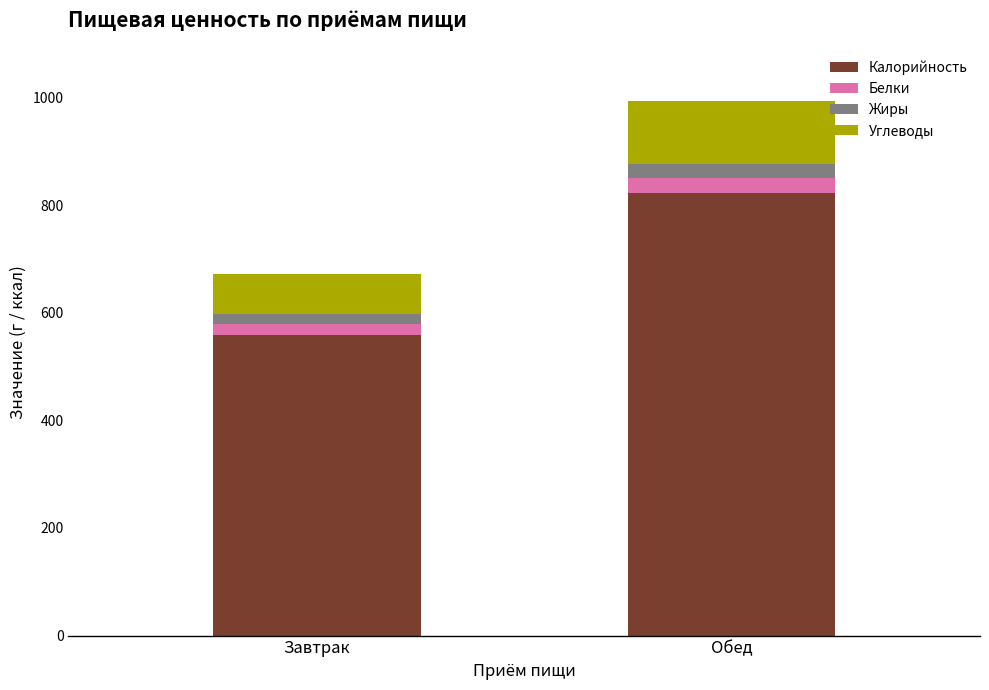

Where is Калорийность nearest to the value 690?

Завтрак